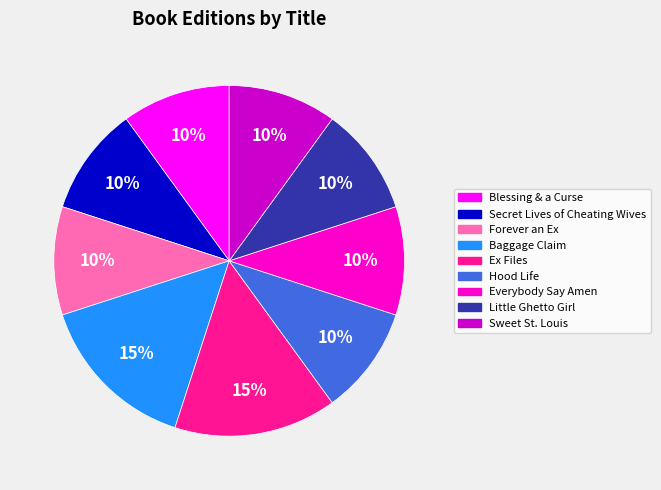

Is Little Ghetto Girl the majority of the pie?

No